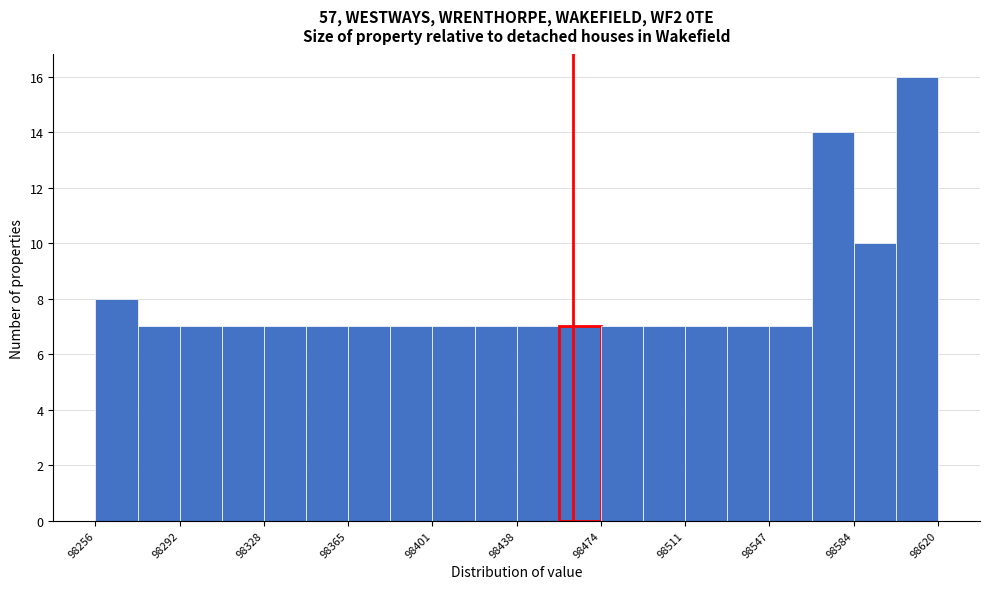

Around what value on the x-axis is the tallest bar? Give the approximate position of its centre, as read against the axis.

98610